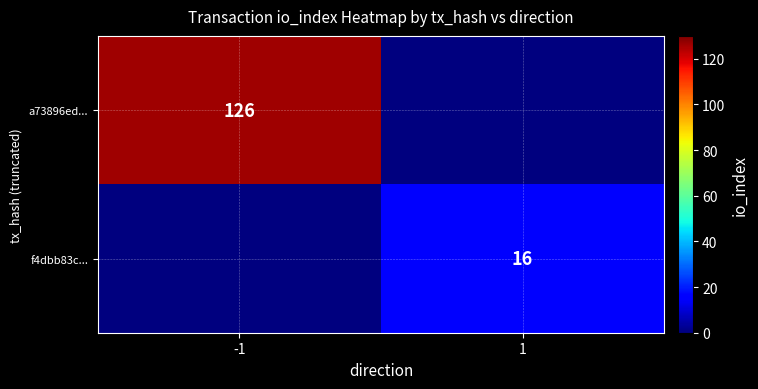

What is the total value across all series at 1?

16